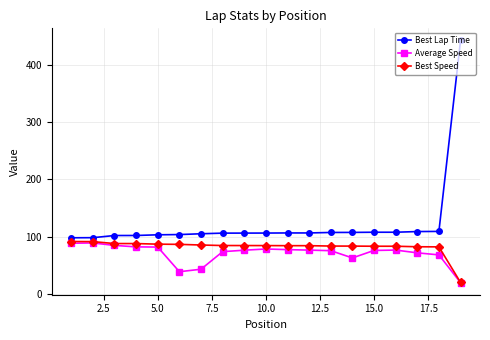

Which series has the widest spread of values?

Best Lap Time